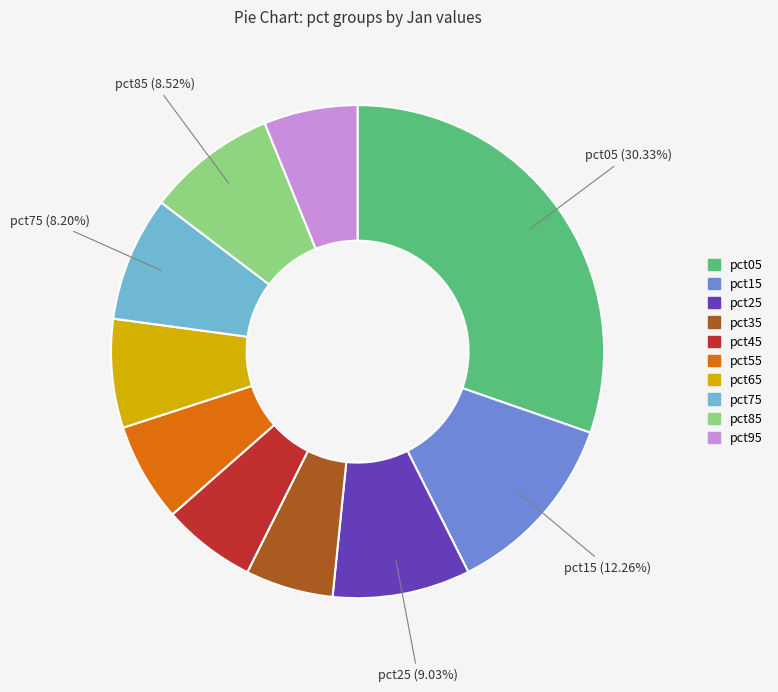

True or false: pct65 accounts for 14% of the total.

False